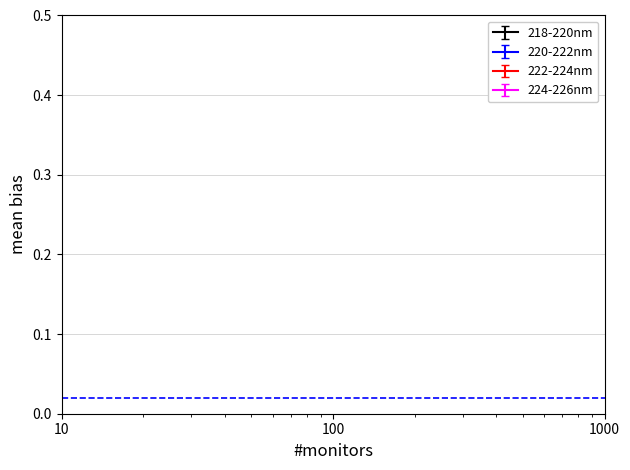

True or false: 218-220nm has a value of 1.3 at 218.8244.

False